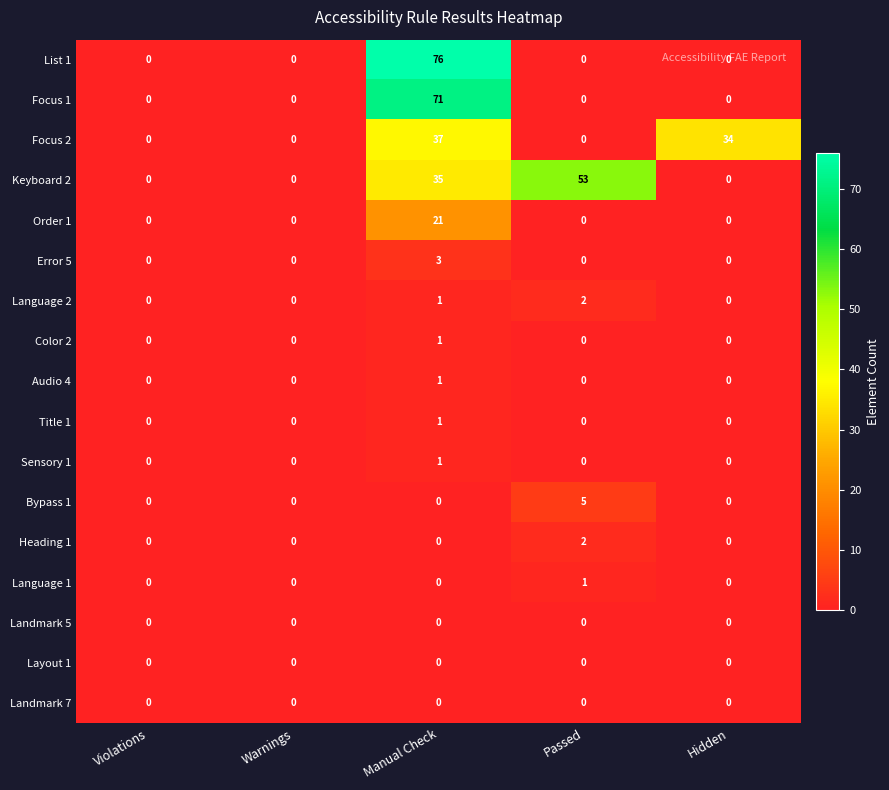

The value of Error 5 at Violations is 0. True or false?

True